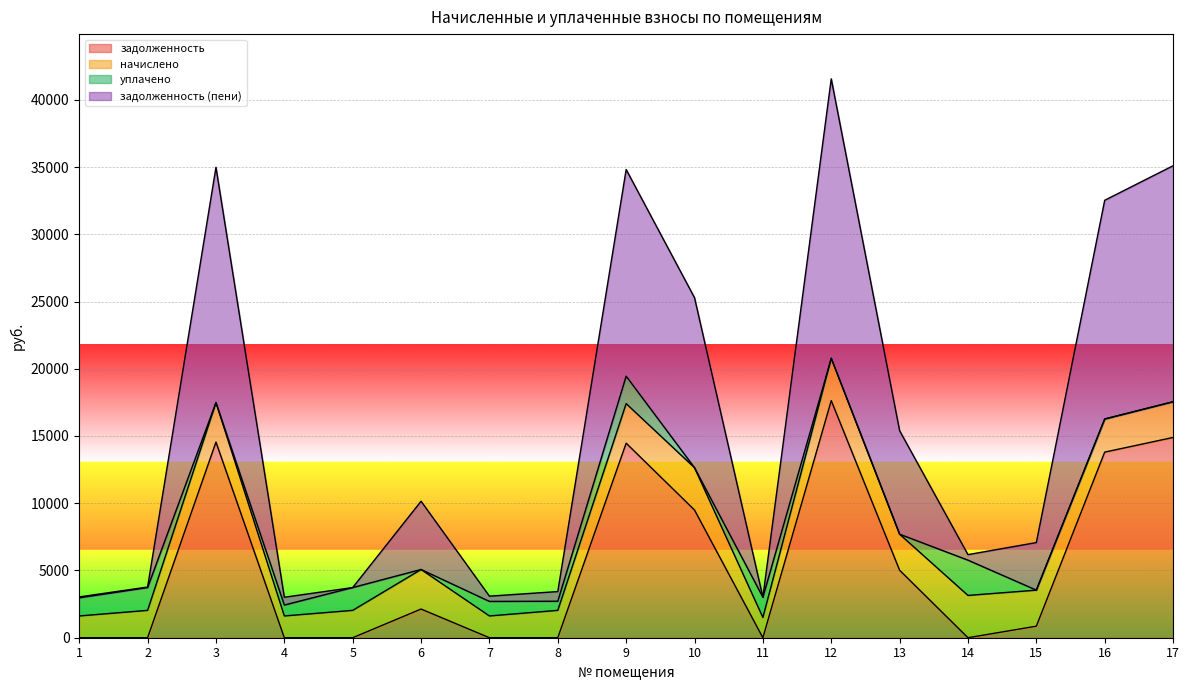

What is the approximate value of задолженность (пени) at 15?

7075.3